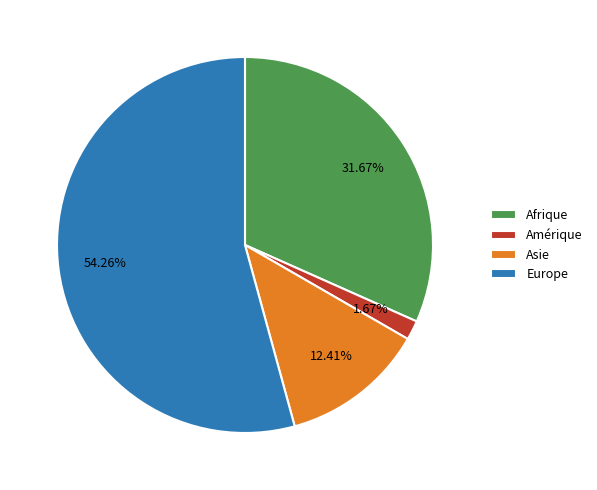

Do Afrique and Europe together represent more than half of the pie?

Yes